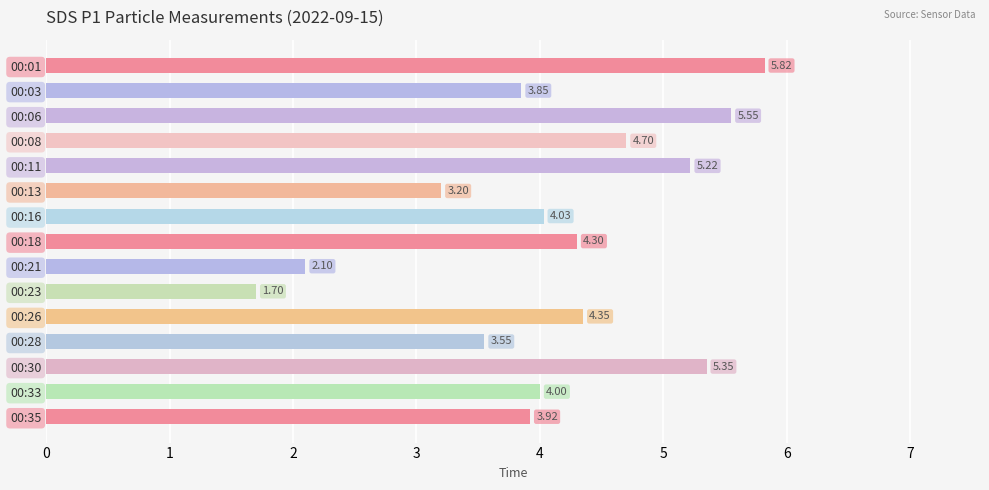

How many values are below 4?

6